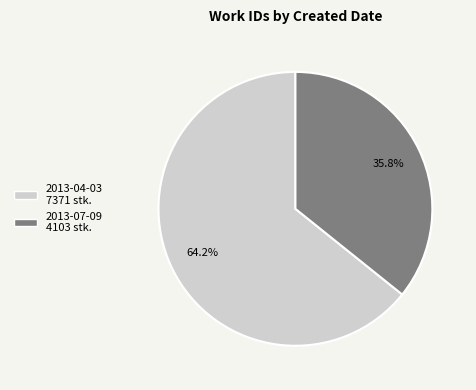

Count the number of slices in the pie.

2